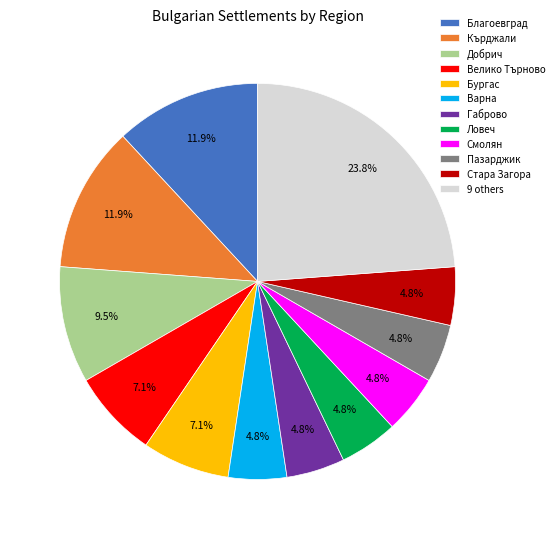

Does Кърджали account for over 50% of the chart?

No